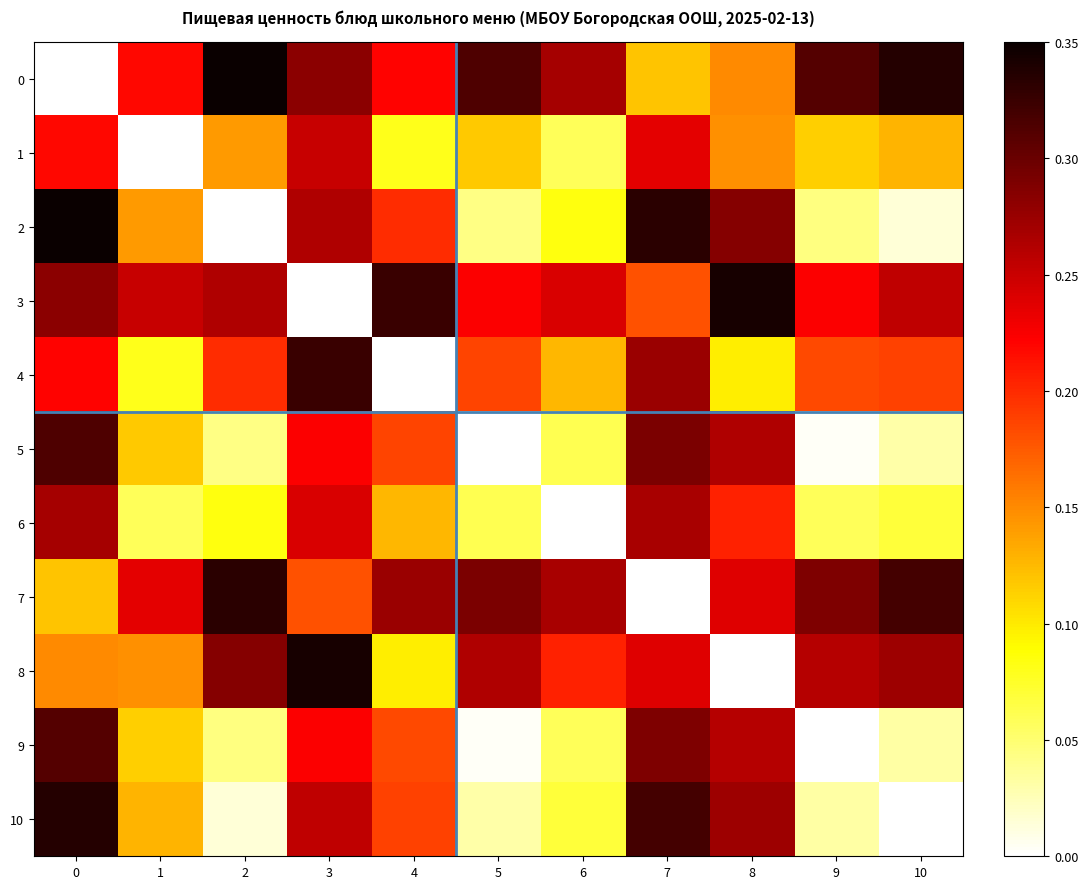

How many categories are shown in the chart?

11